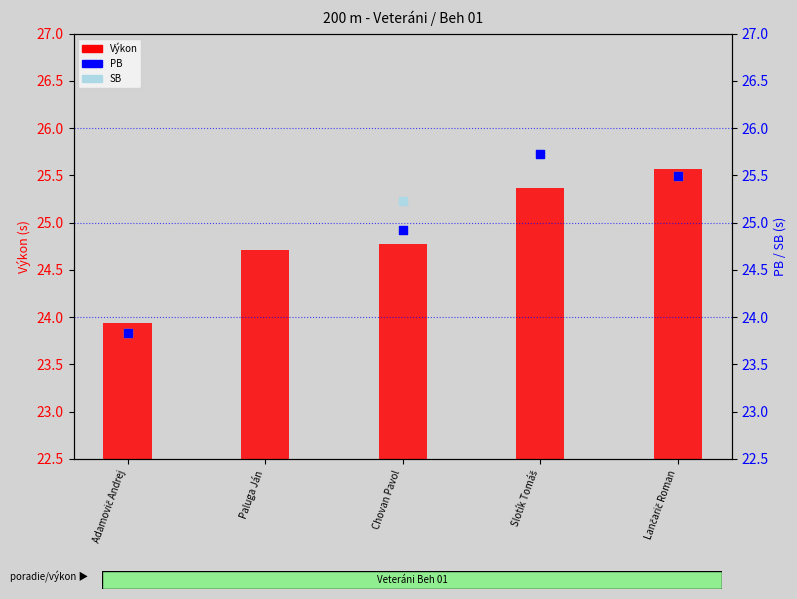

Is the value of Výkon at Adamovič Andrej greater than the value of SB at Chovan Pavol?

No